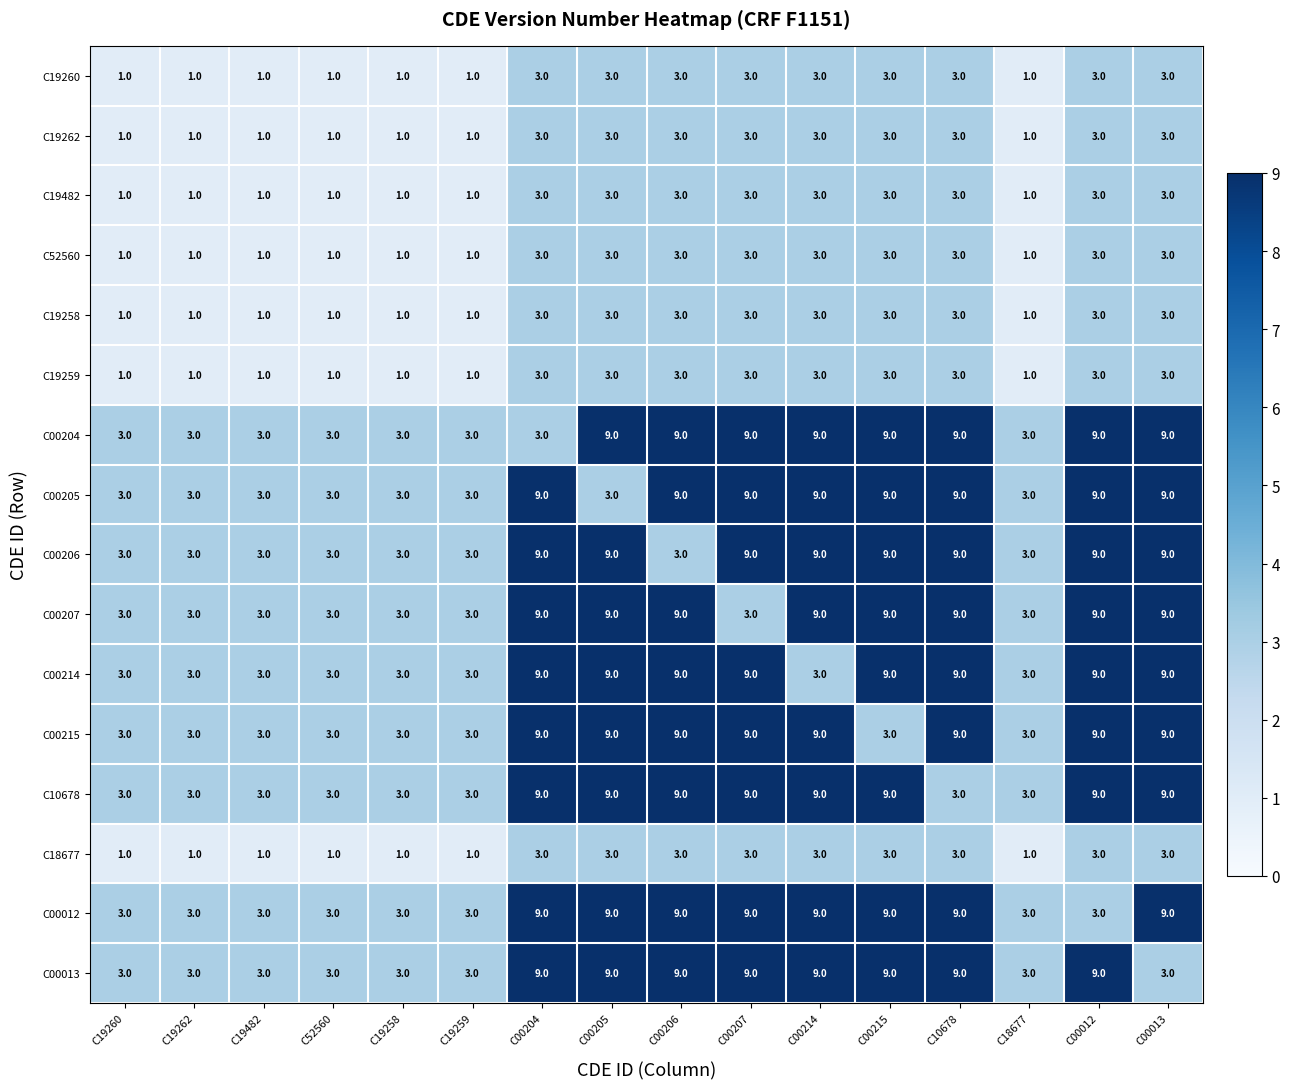

What is the average value of the C00012 series?

6